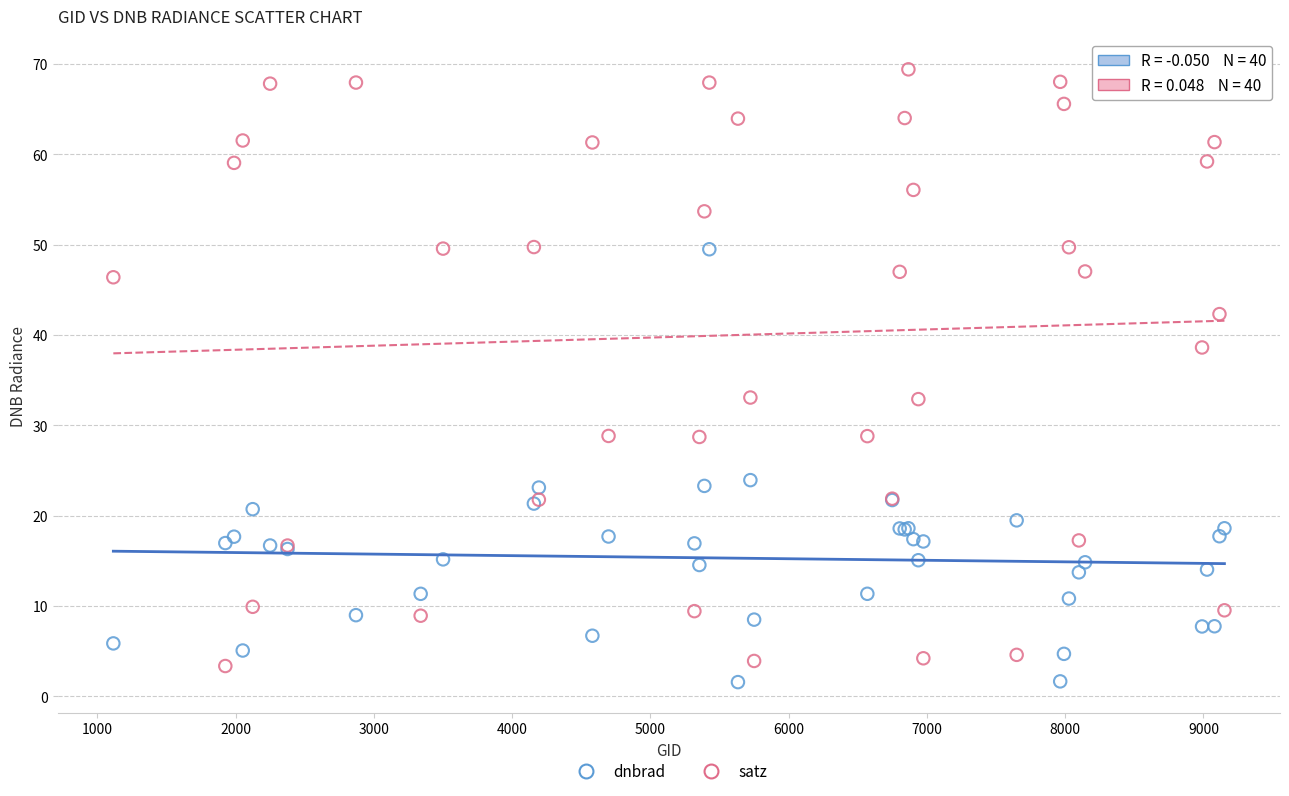

What is the X range (max minus min) for the scatter plot?

8037.0